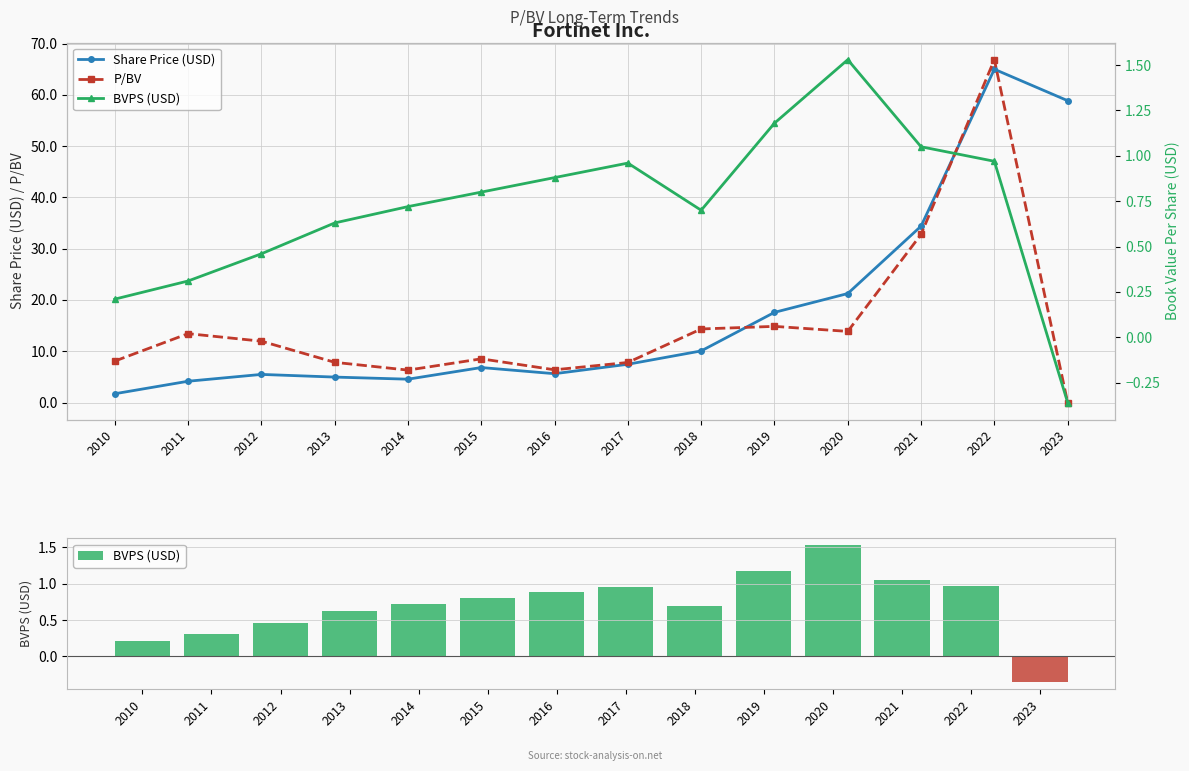

What is the total value across all series at 2022?

132.8